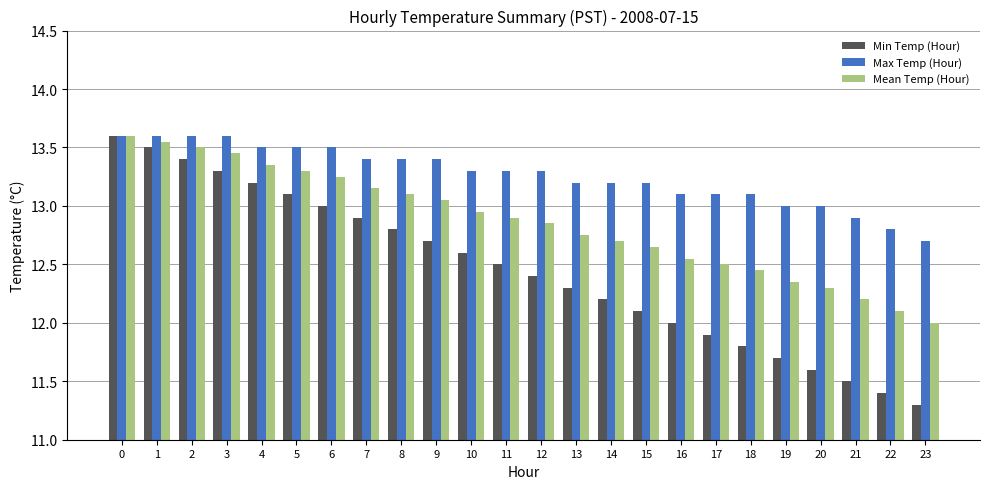

Which series has the widest spread of values?

Min Temp (Hour)